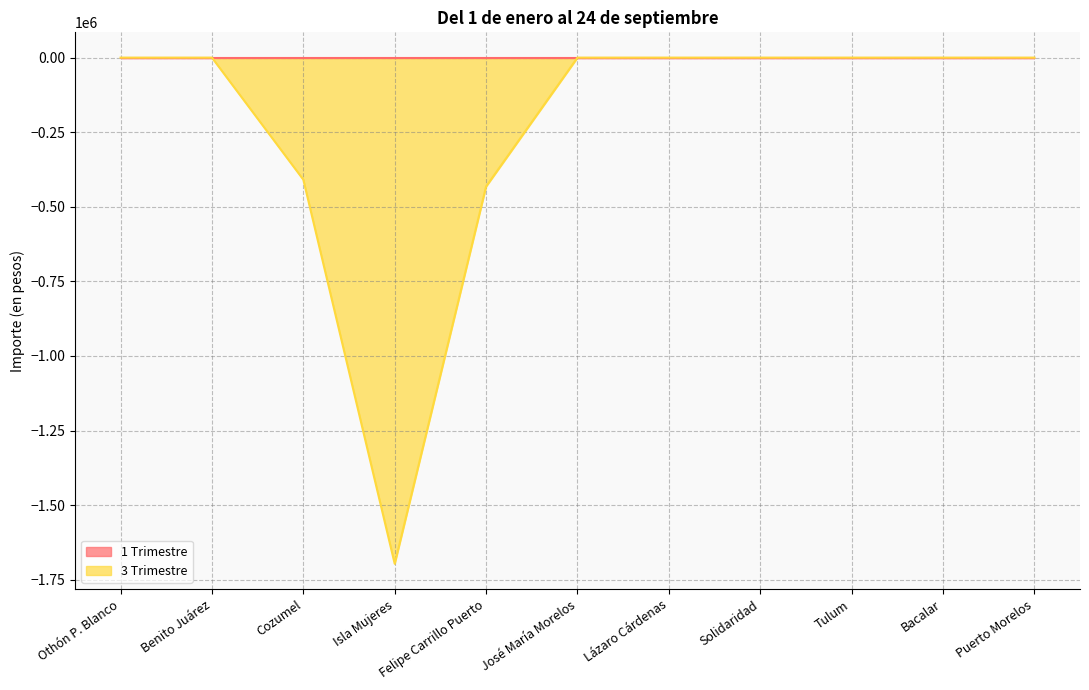

List the labels in order of value, largest first.

Othón P. Blanco, Benito Juárez, José María Morelos, Lázaro Cárdenas, Solidaridad, Tulum, Bacalar, Puerto Morelos, Cozumel, Felipe Carrillo Puerto, Isla Mujeres